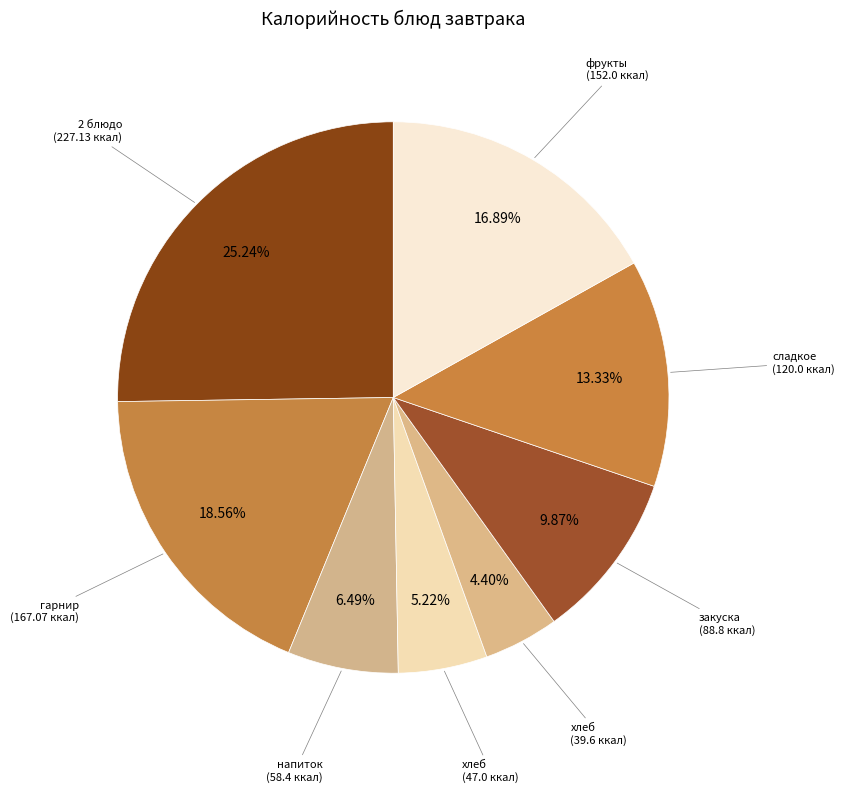

Count the number of slices in the pie.

8